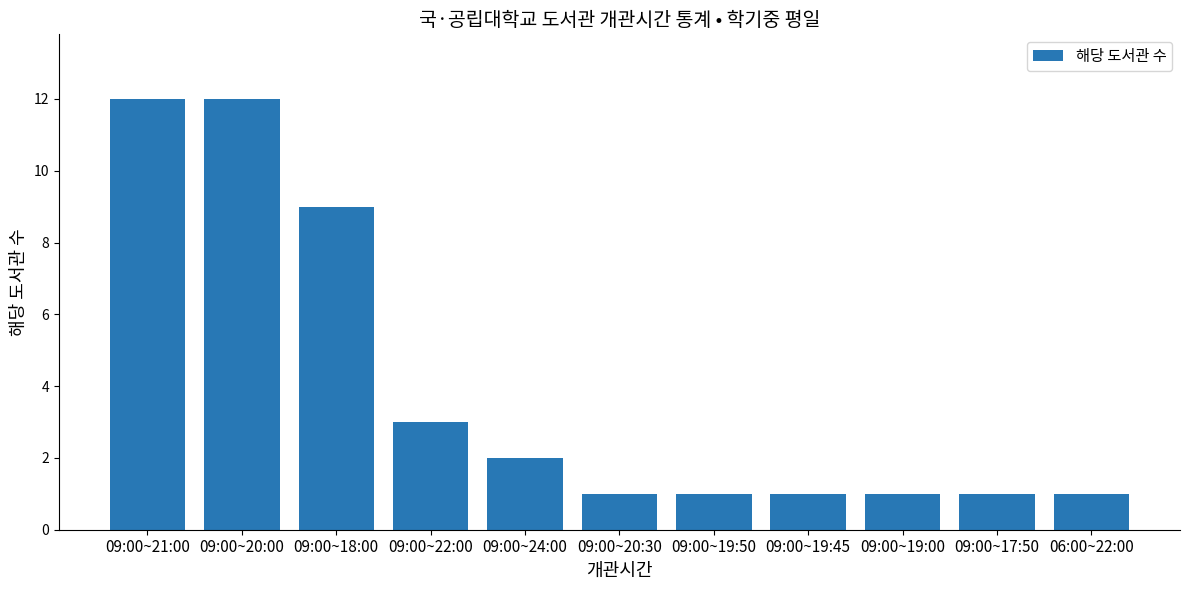

What is the change in value from 09:00~20:00 to 09:00~24:00?

-10